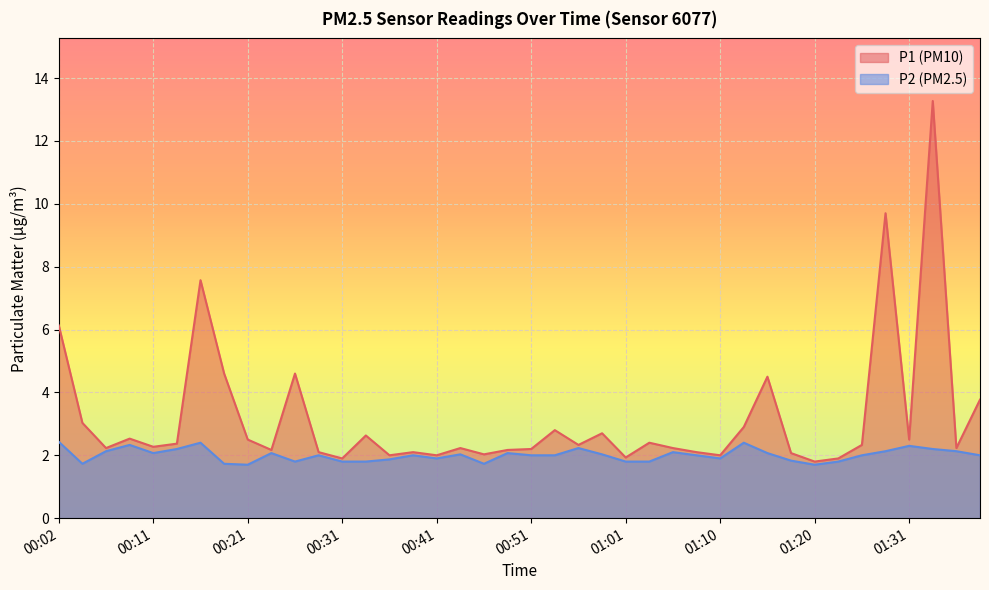

True or false: P2 and P1 intersect in this chart.

False